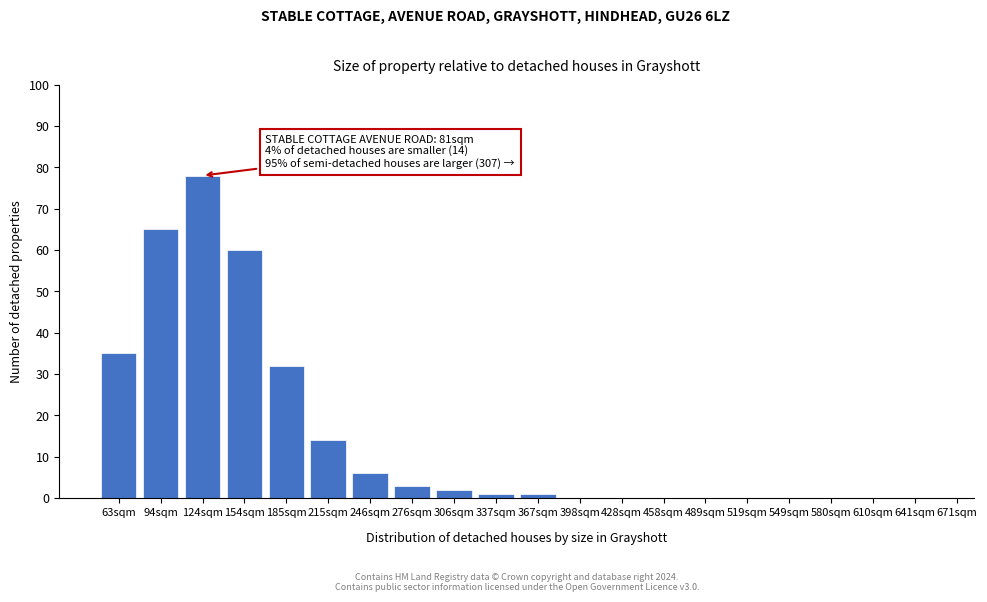

Reading right to left, what are all the values shown in this chart?

641sqm=0	610sqm=0	580sqm=0	549sqm=0	519sqm=0	489sqm=0	458sqm=0	428sqm=0	398sqm=0	367sqm=1	337sqm=1	306sqm=2	276sqm=3	246sqm=6	215sqm=14	185sqm=32	154sqm=60	124sqm=78	94sqm=65	63sqm=35